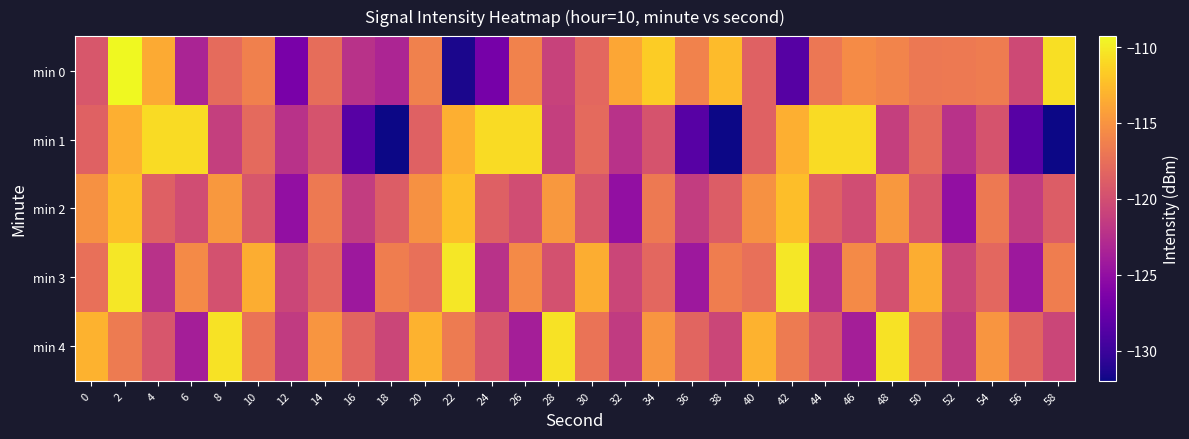

Which series changed the most between 22 and 50?

min 0